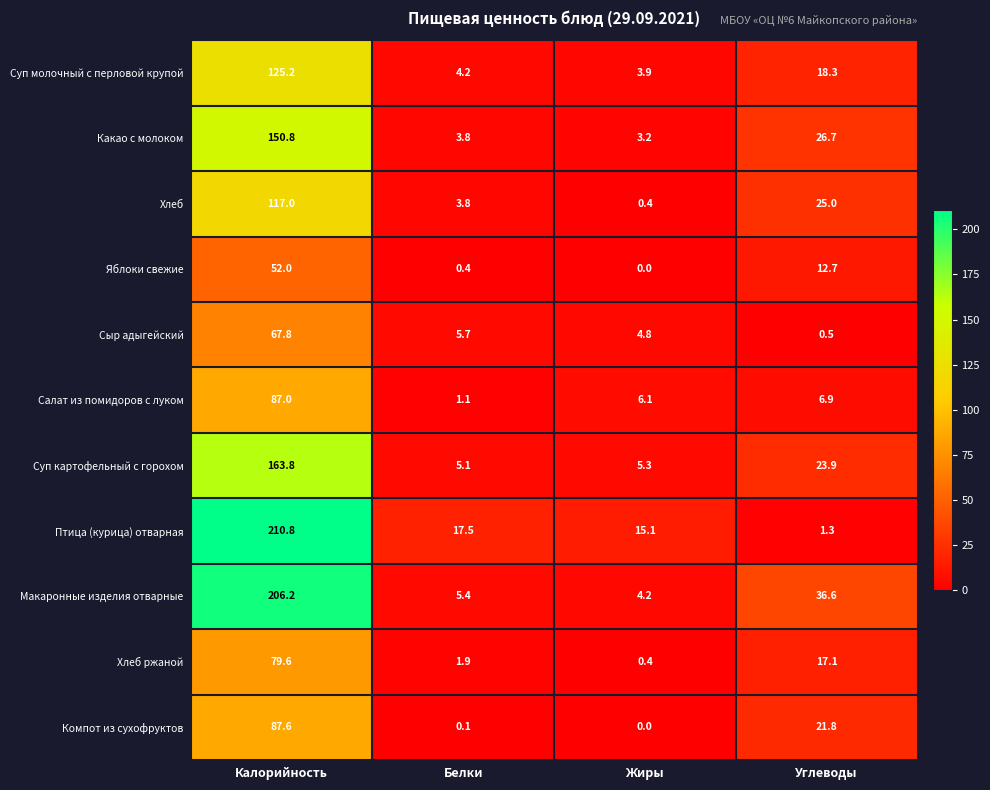

Count the number of data series in this chart.

11